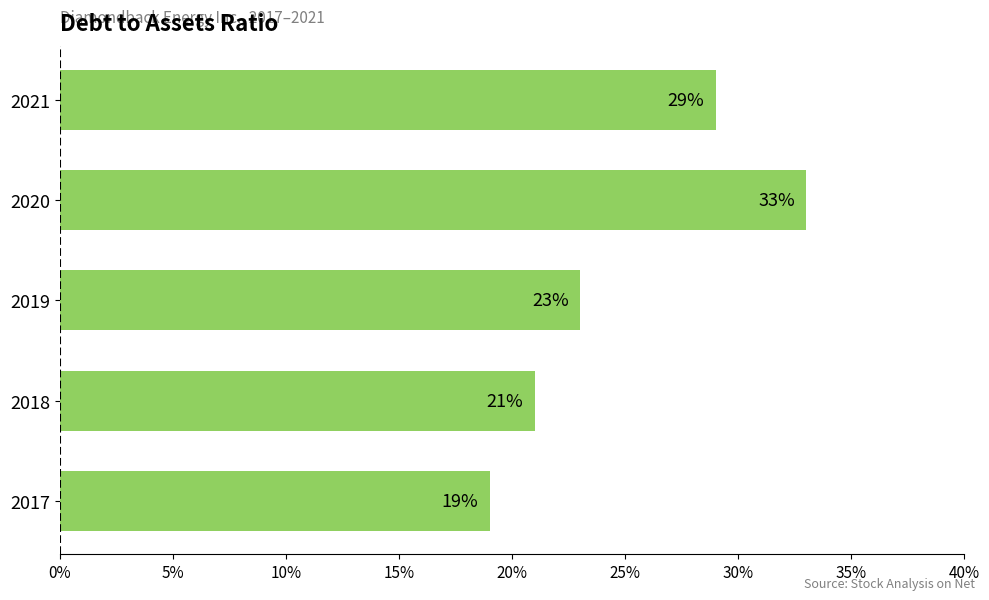

What is the difference between the maximum and second lowest values?

0.1